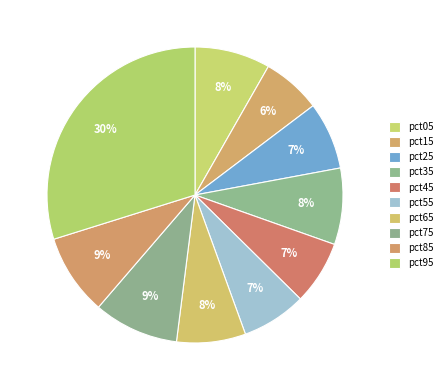

Which category has the smallest portion of the pie?

pct15